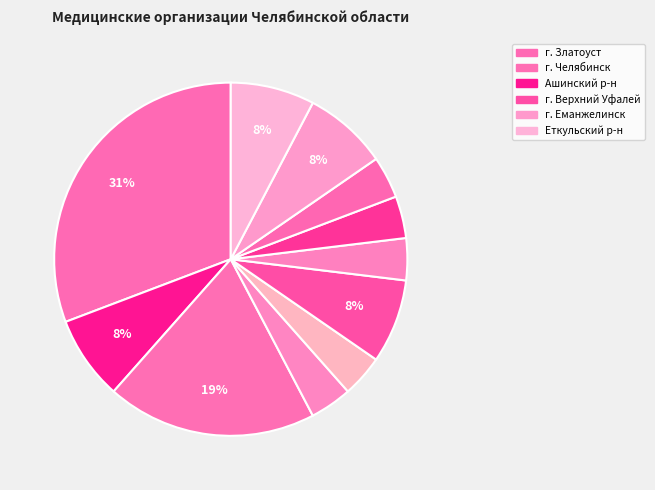

To the nearest percent, what is the average slice percentage?

9%